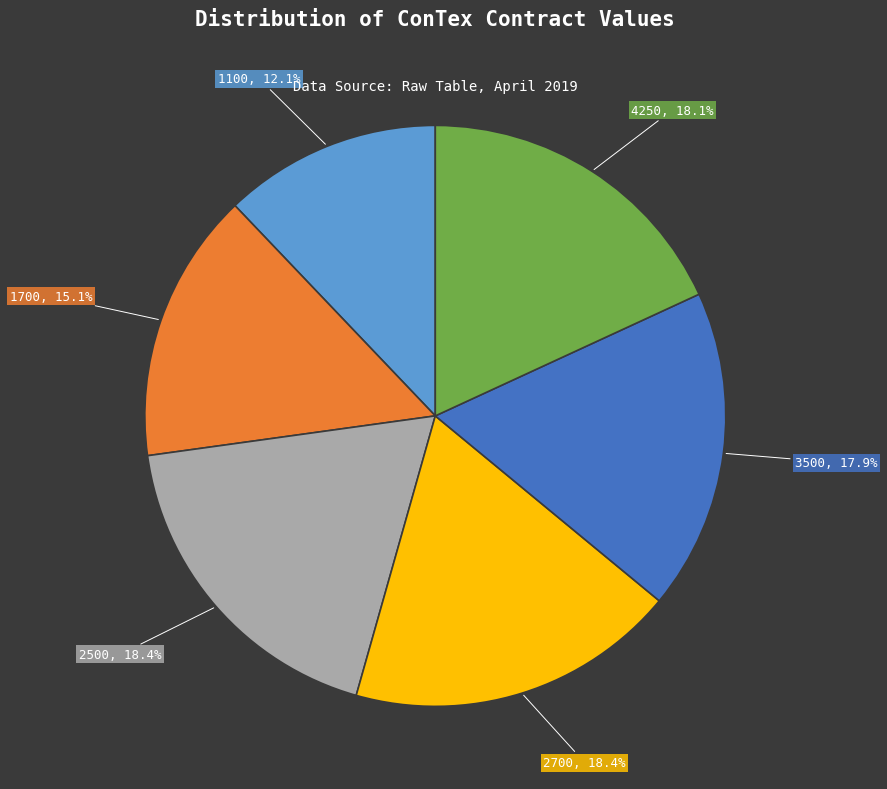

Which slice is the smallest?

1100